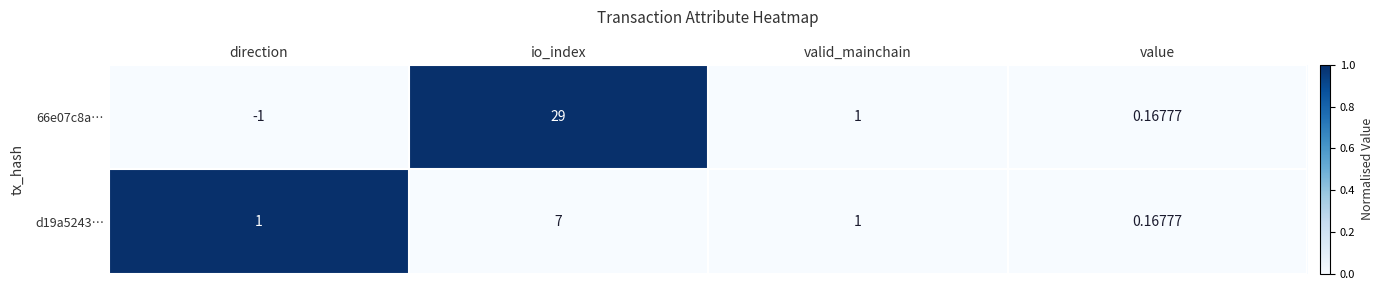

Which category has the highest value across all series?

io_index